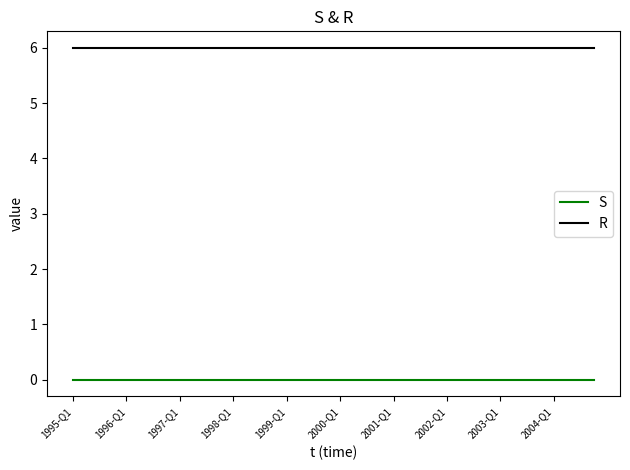

Rank the series by their average value, from highest to lowest.

R, S